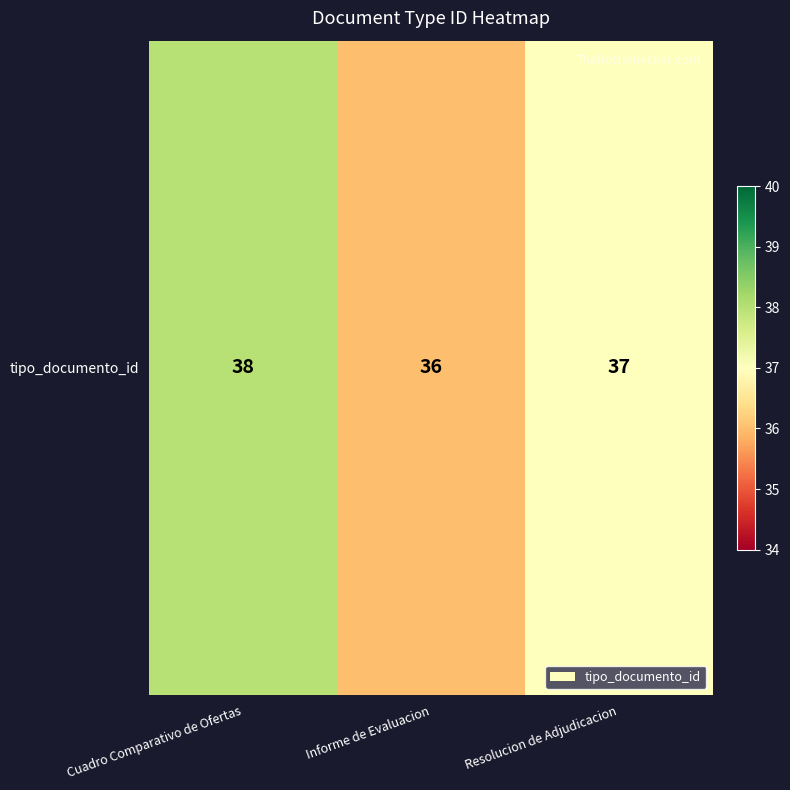

What is the smallest value displayed?

36